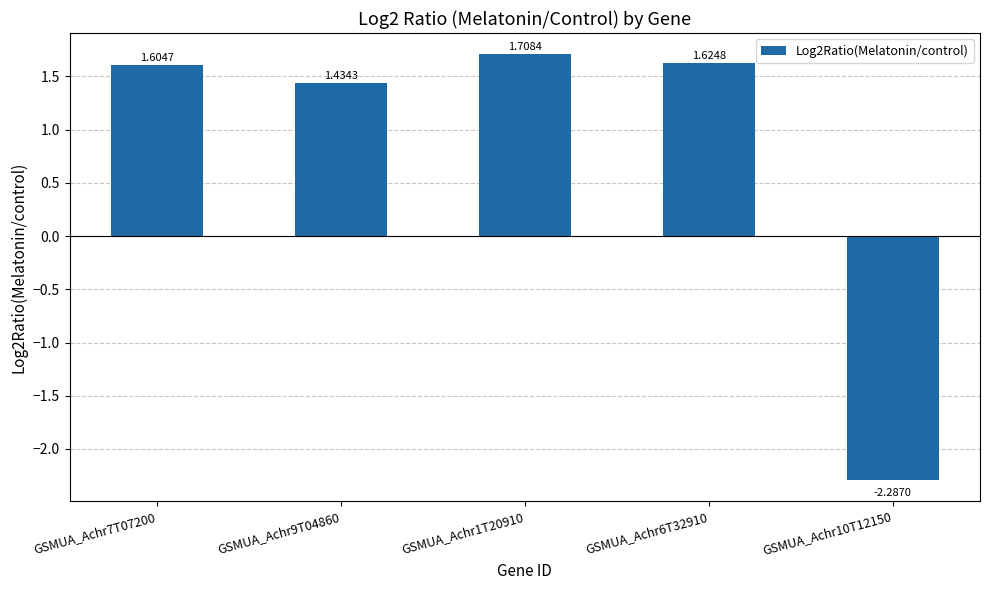

What is the change in value from GSMUA_Achr9T04860 to GSMUA_Achr10T12150?

-3.7